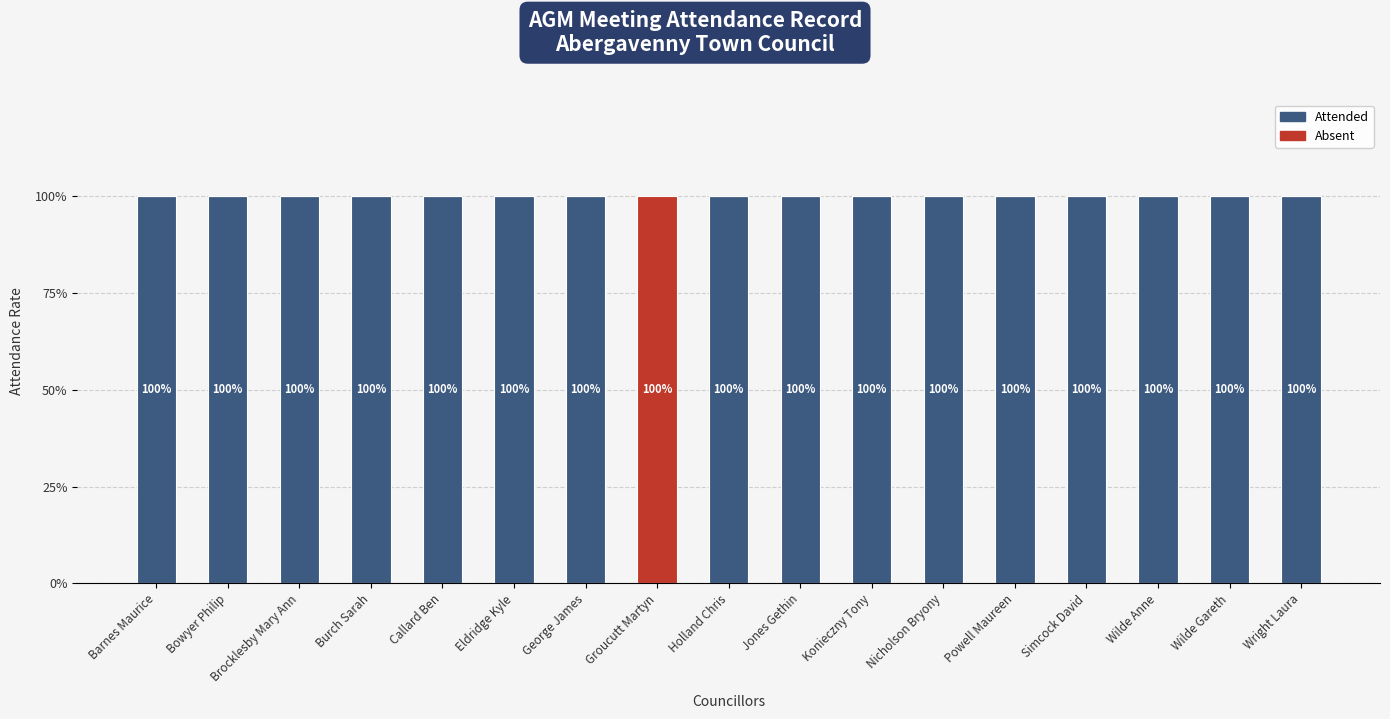

What is the average value of the Attended series?

1